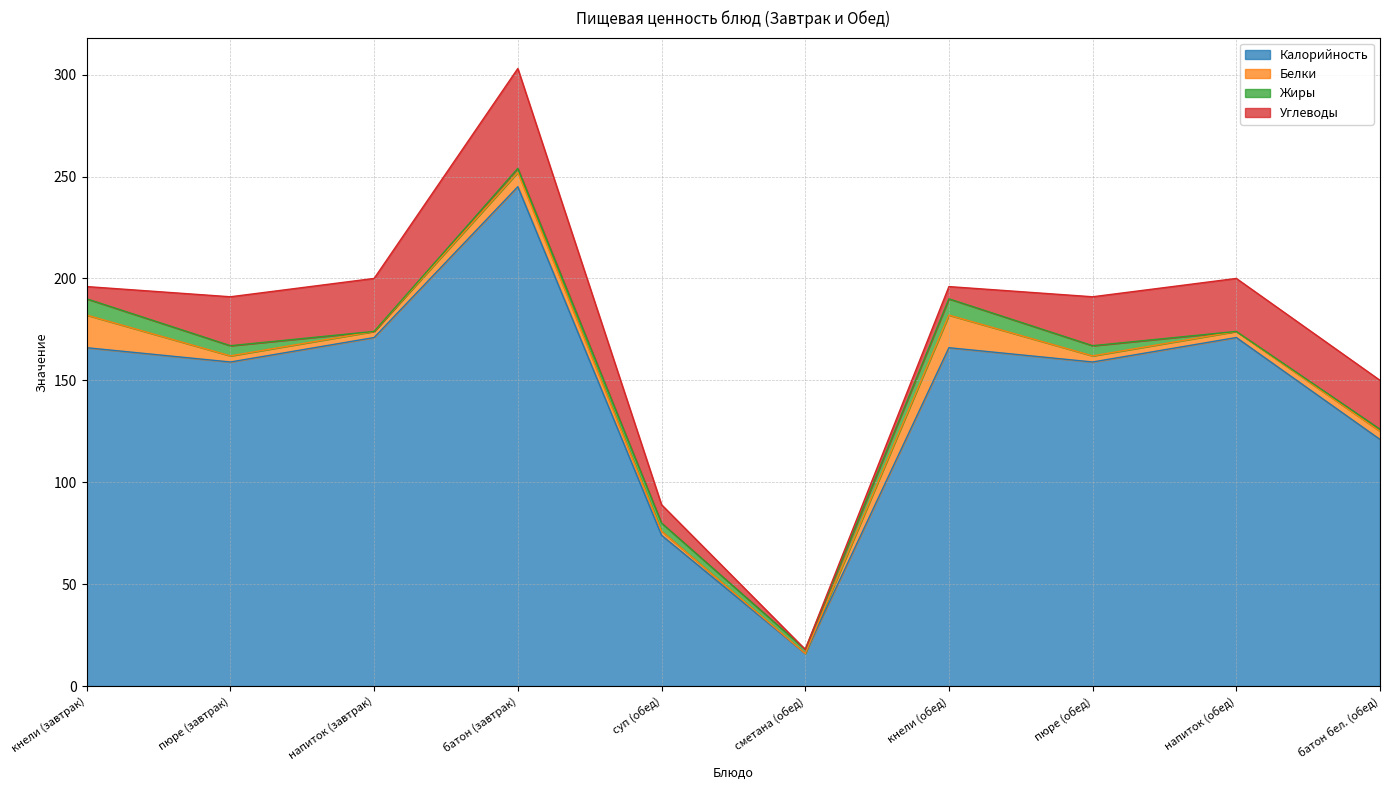

What is the value of the Углеводы point at the 8th from the left?

24